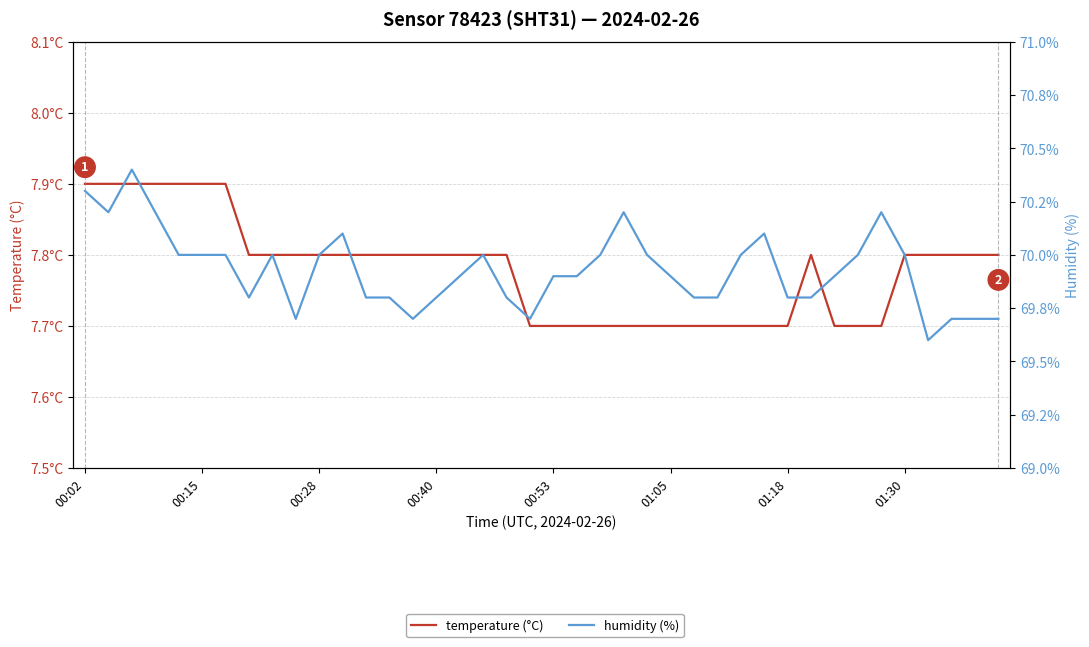

What is the difference between the second highest and minimum values in the humidity (%) series?

0.7